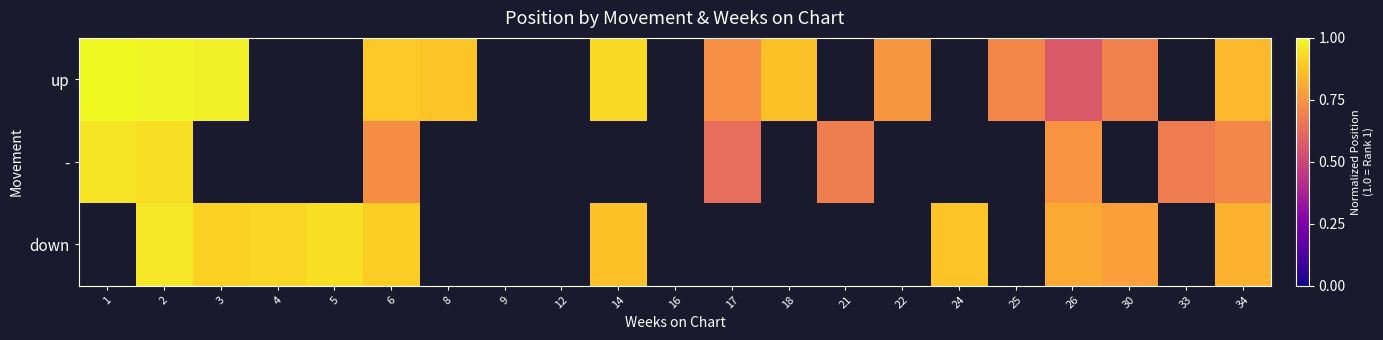

What is the sum of the up values at 2 and 30?

1.7